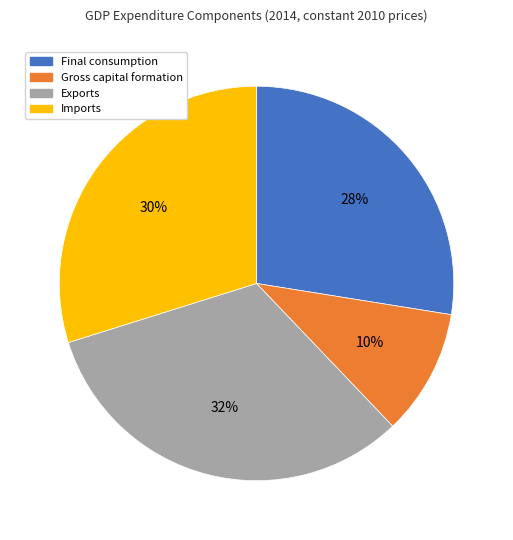

Do Gross capital formation and Exports together represent more than half of the pie?

No